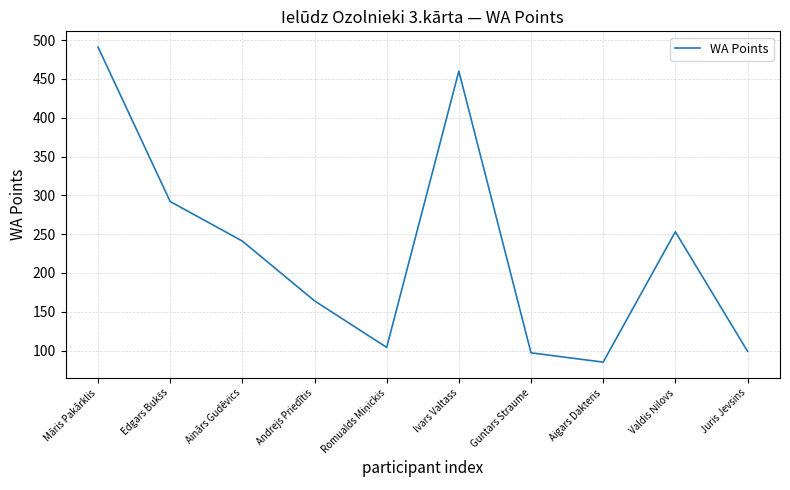

What is the sum of all values?

2286